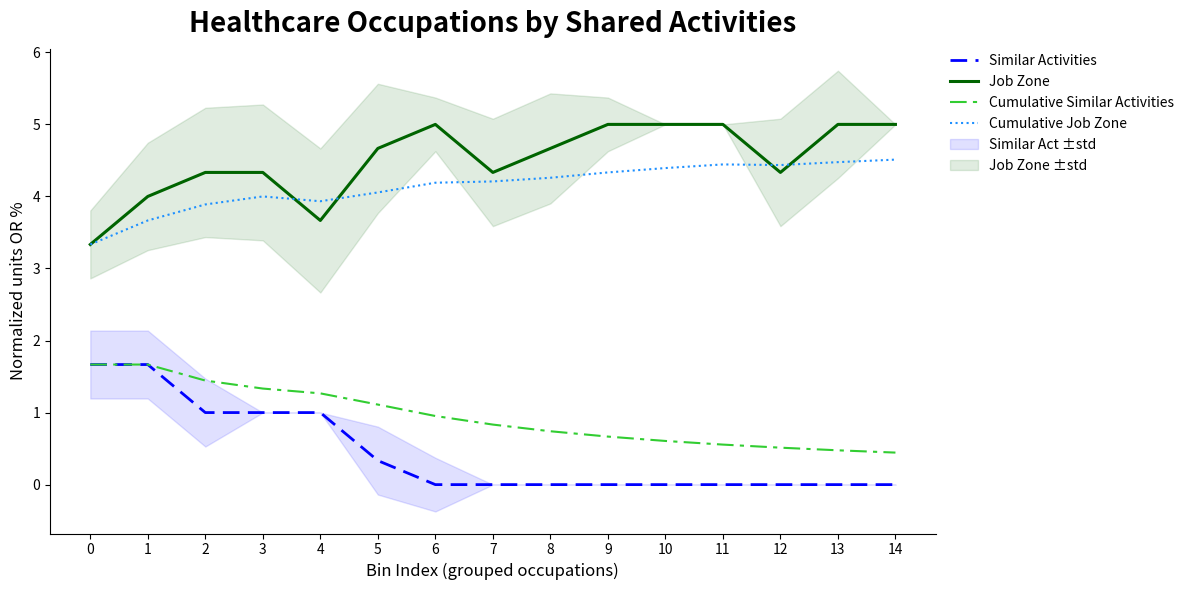

Which series has the largest total across all categories?

Job Zone